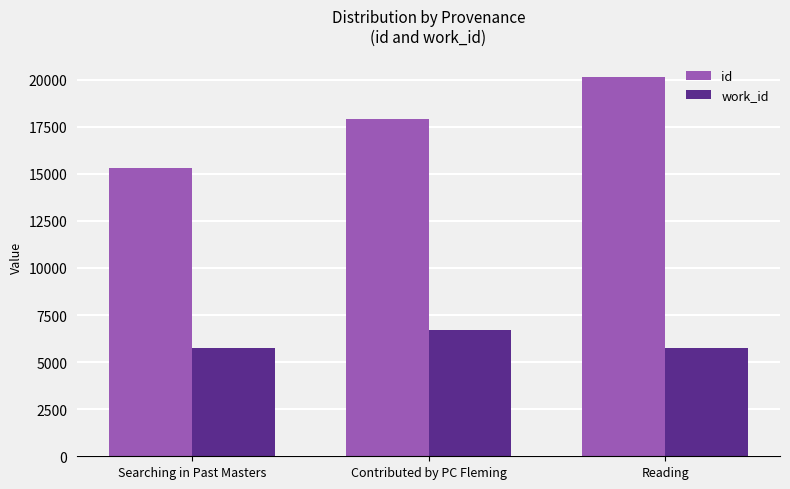

How many groups of bars are there?

3